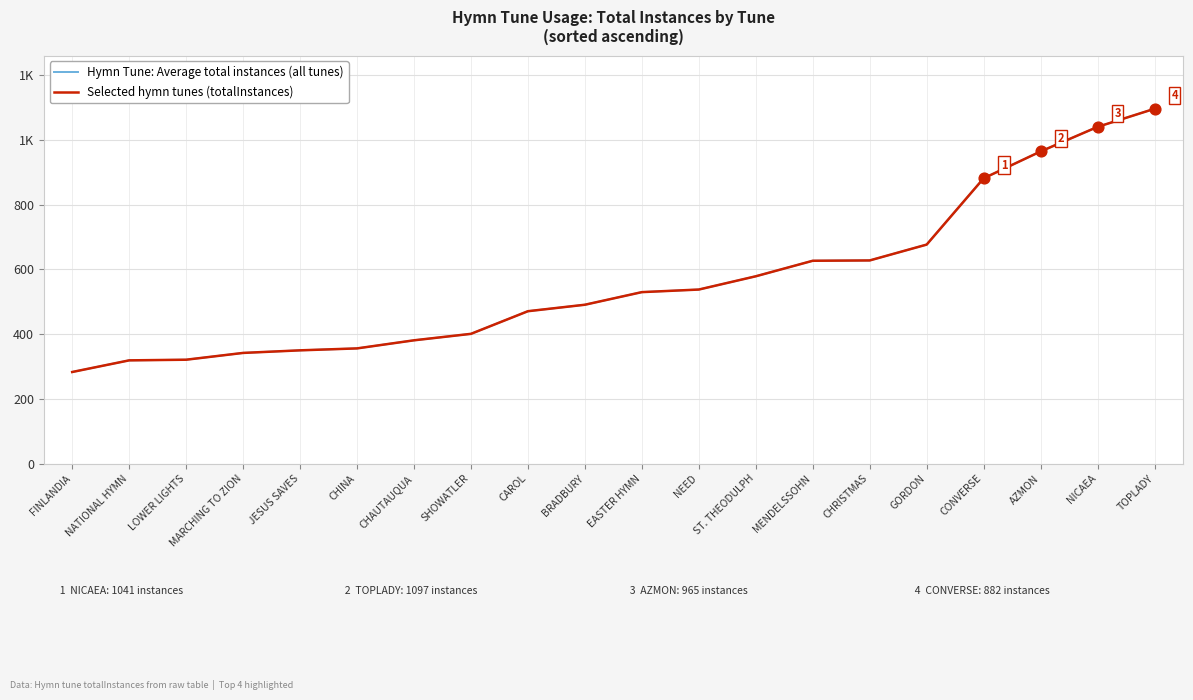

At which category is the sum across all series the highest?

TOPLADY